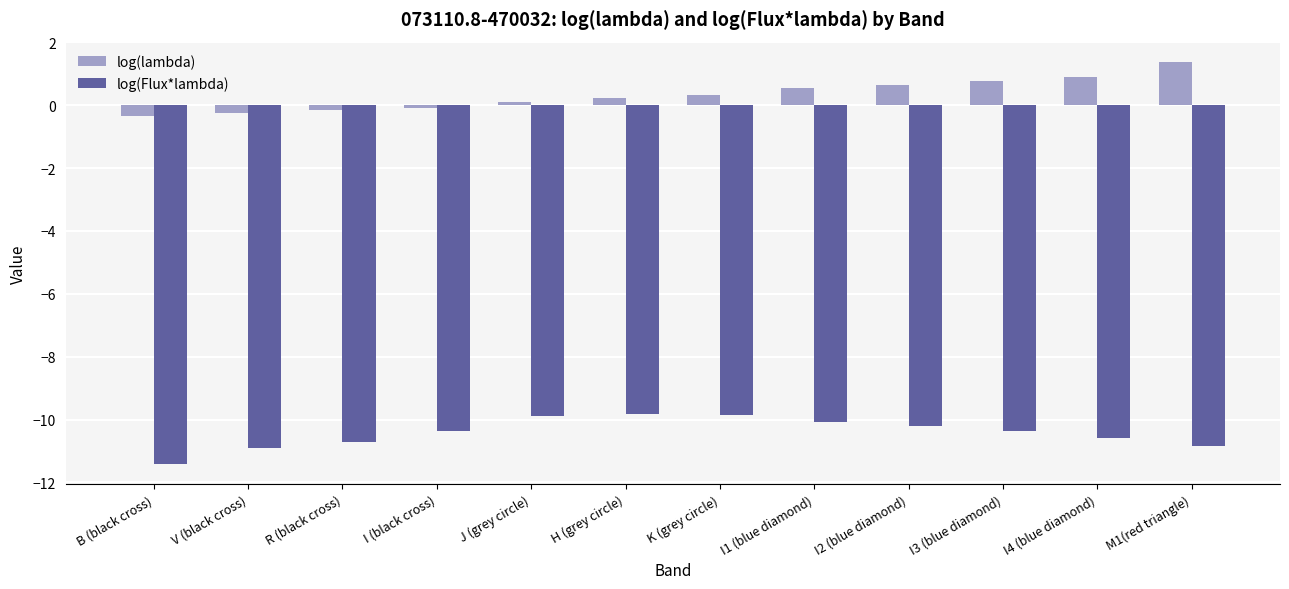

Which series changed the most between R (black cross) and I4 (blue diamond)?

log(lambda)